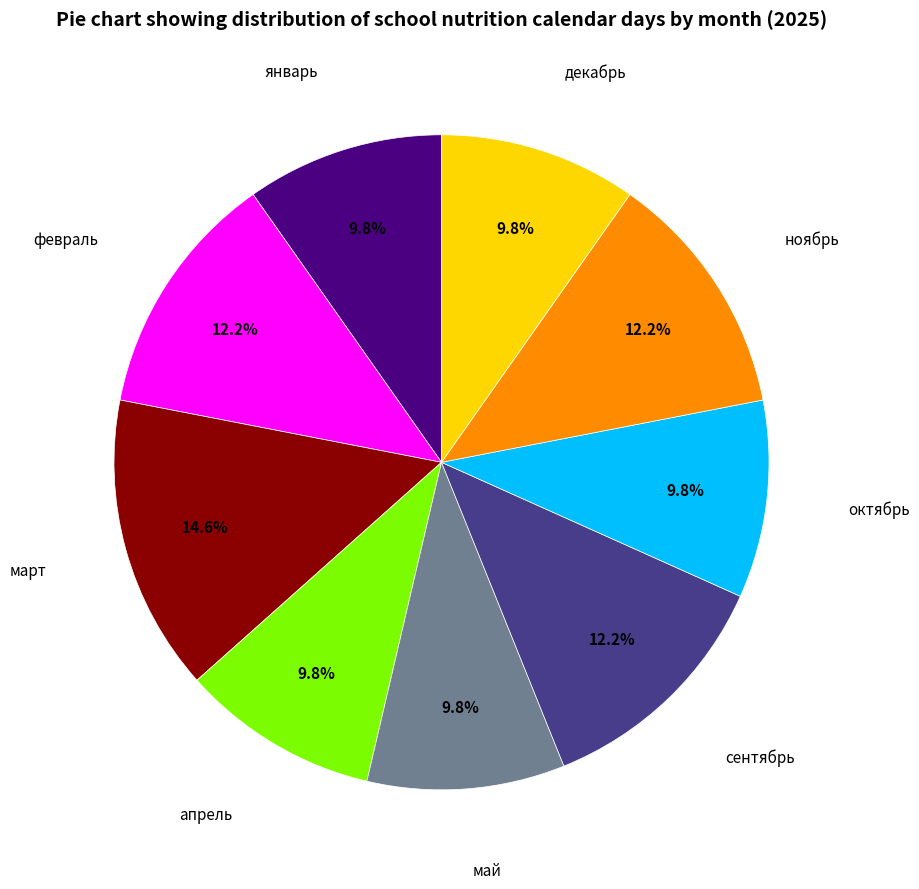

How many segments does this pie chart have?

9